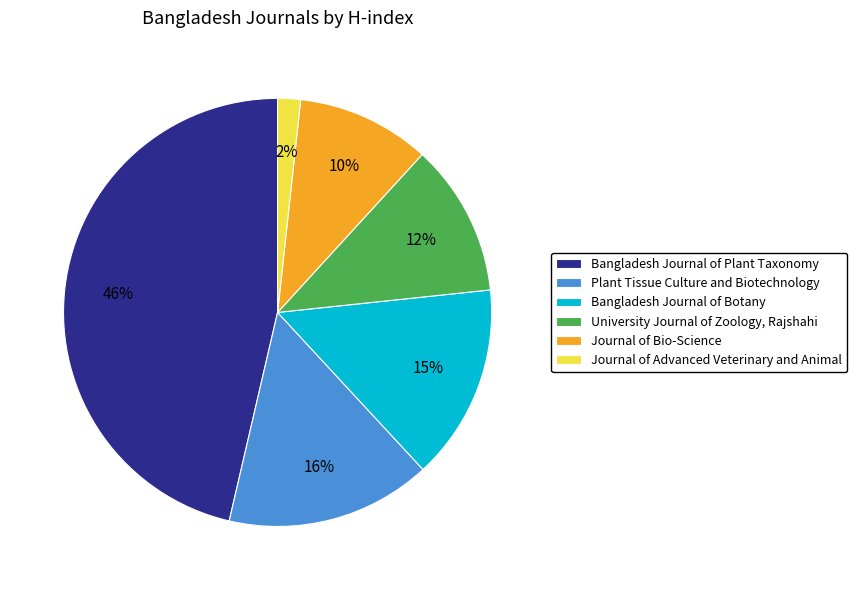

Is Bangladesh Journal of Botany the majority of the pie?

No